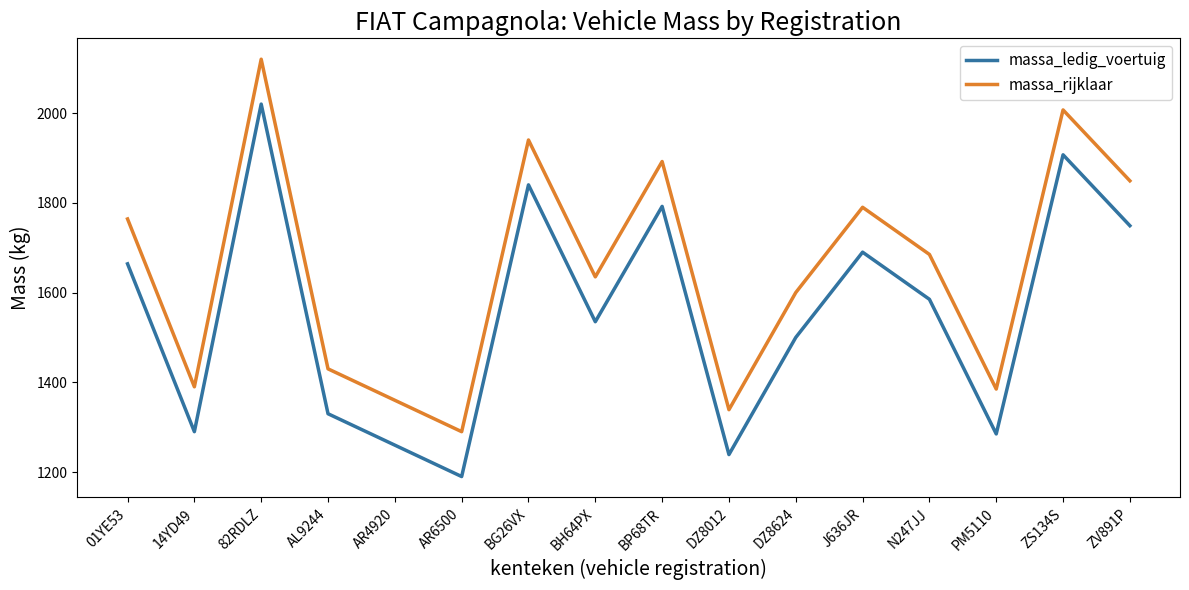

At DZ8624, list the series in order from largest to smallest.

massa_rijklaar, massa_ledig_voertuig